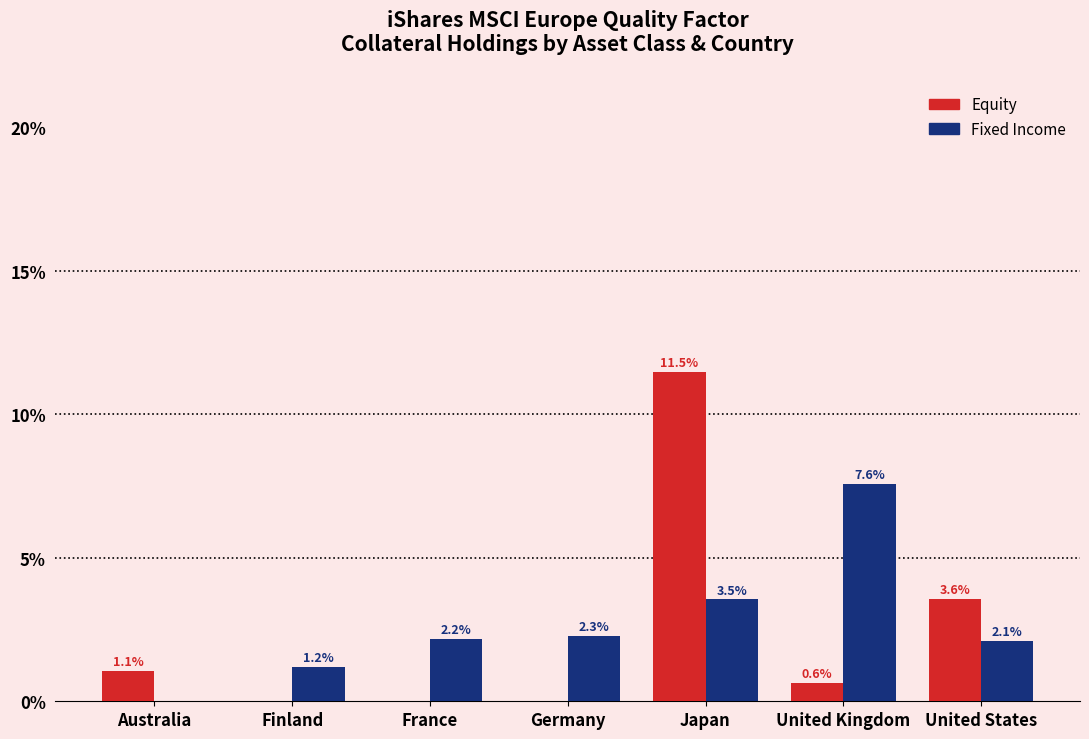

How many data points in Equity are above 0?

4